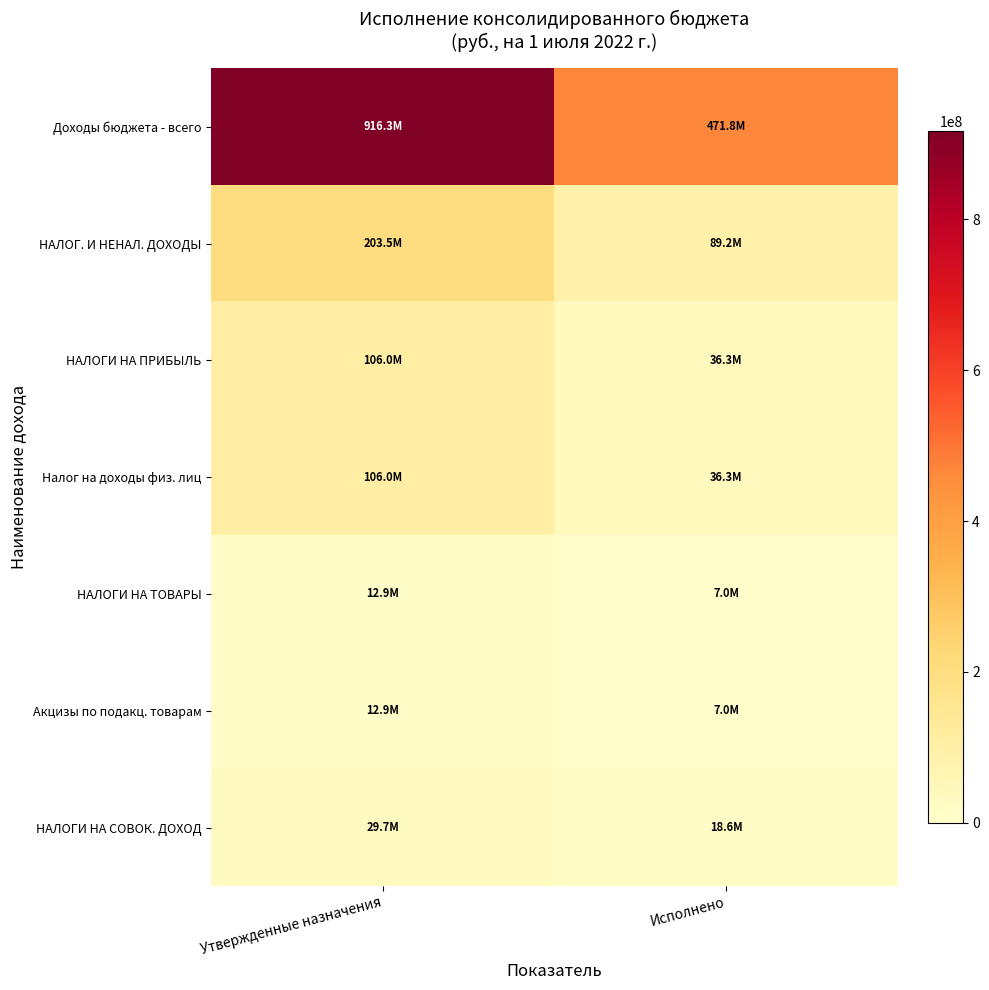

At how many categories does at least one series exceed 776536742?

1